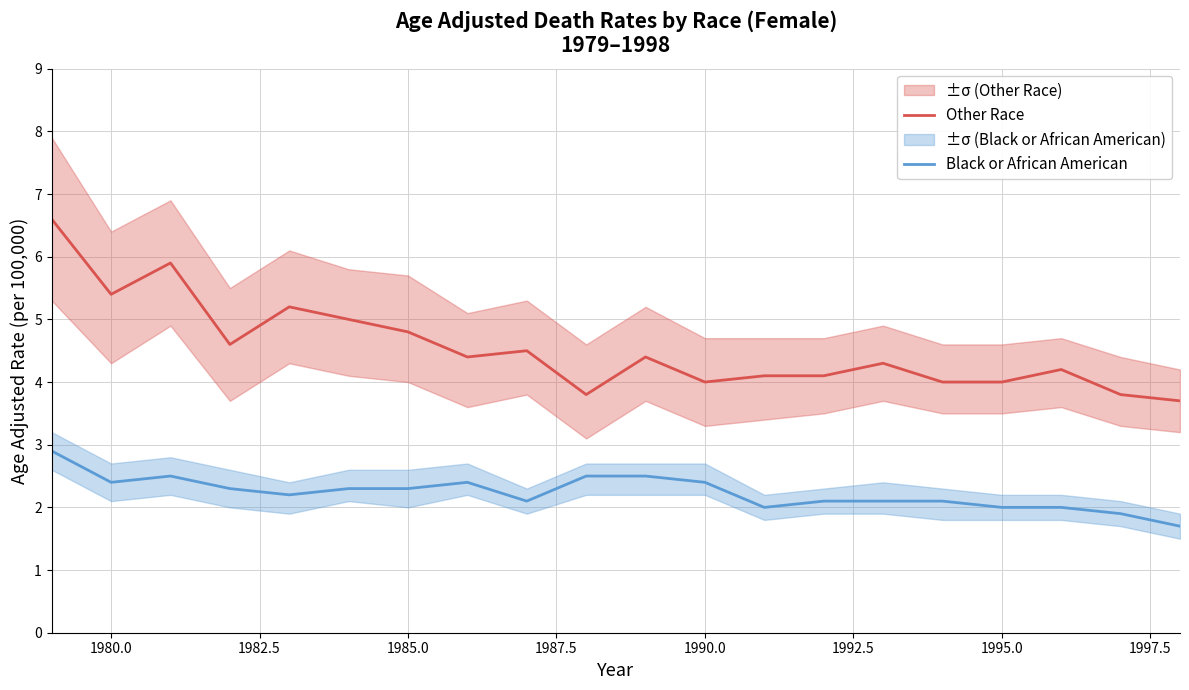

How many categories are shown in the chart?

20